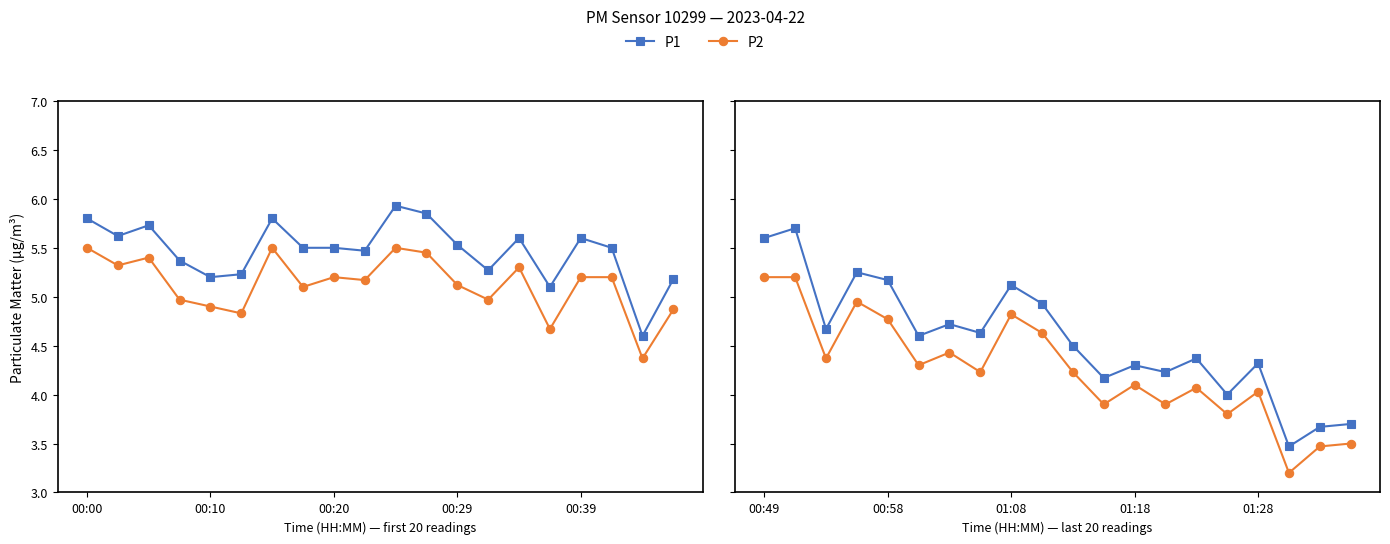

True or false: P1 has a value of 5.0 at 19.

False